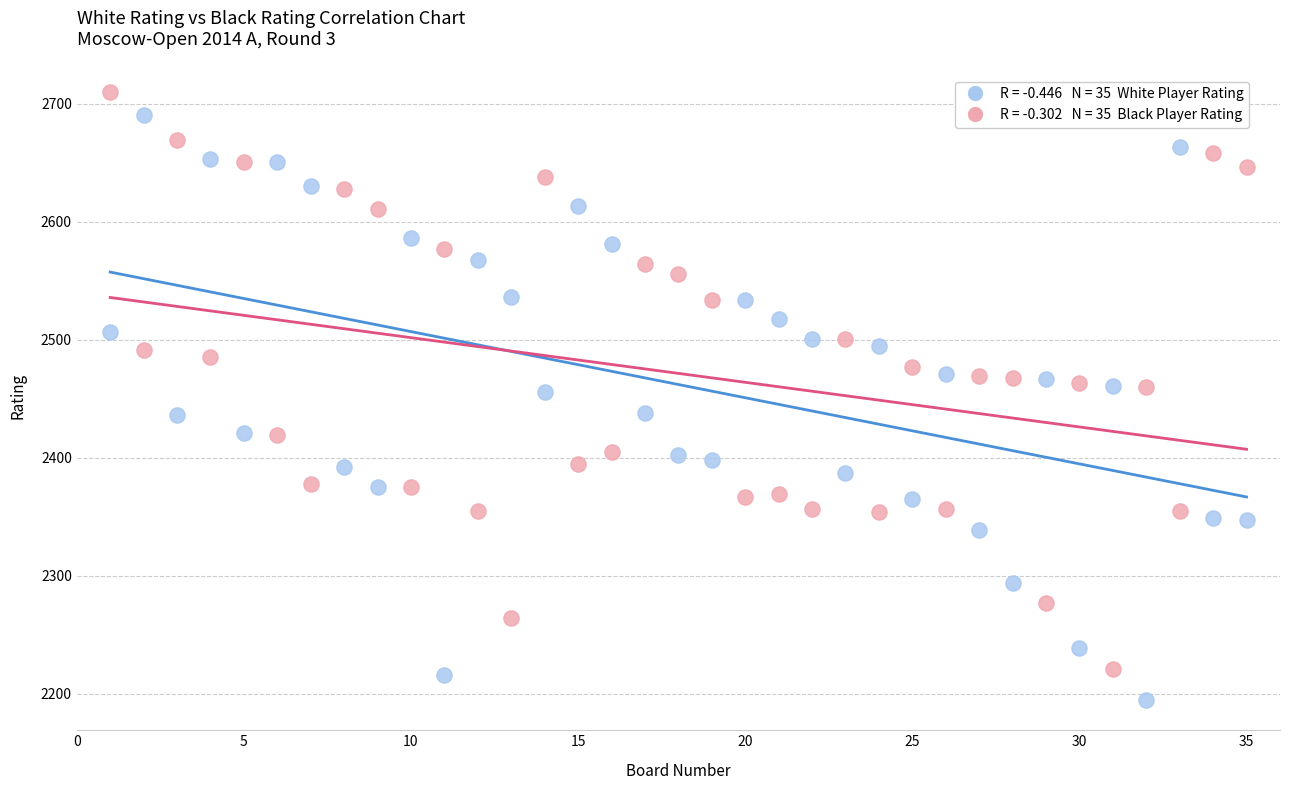

Across all data points, what is the range of Y values (max minus min)?

515